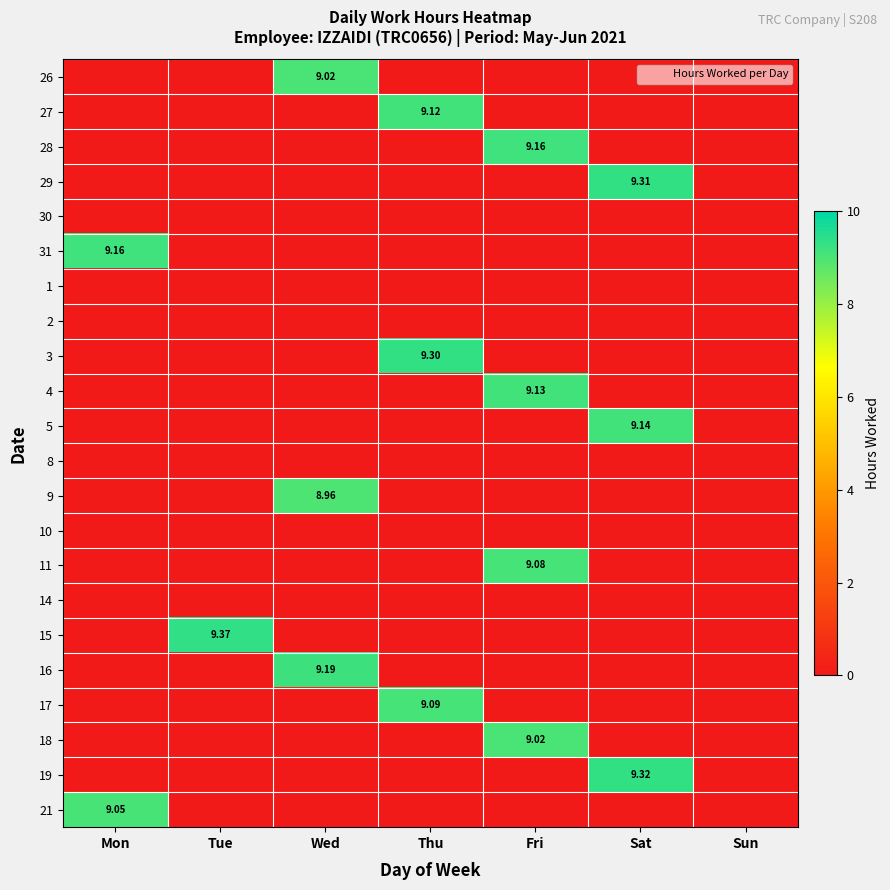

Is the value of 17 at Sun greater than the value of 31 at Wed?

No